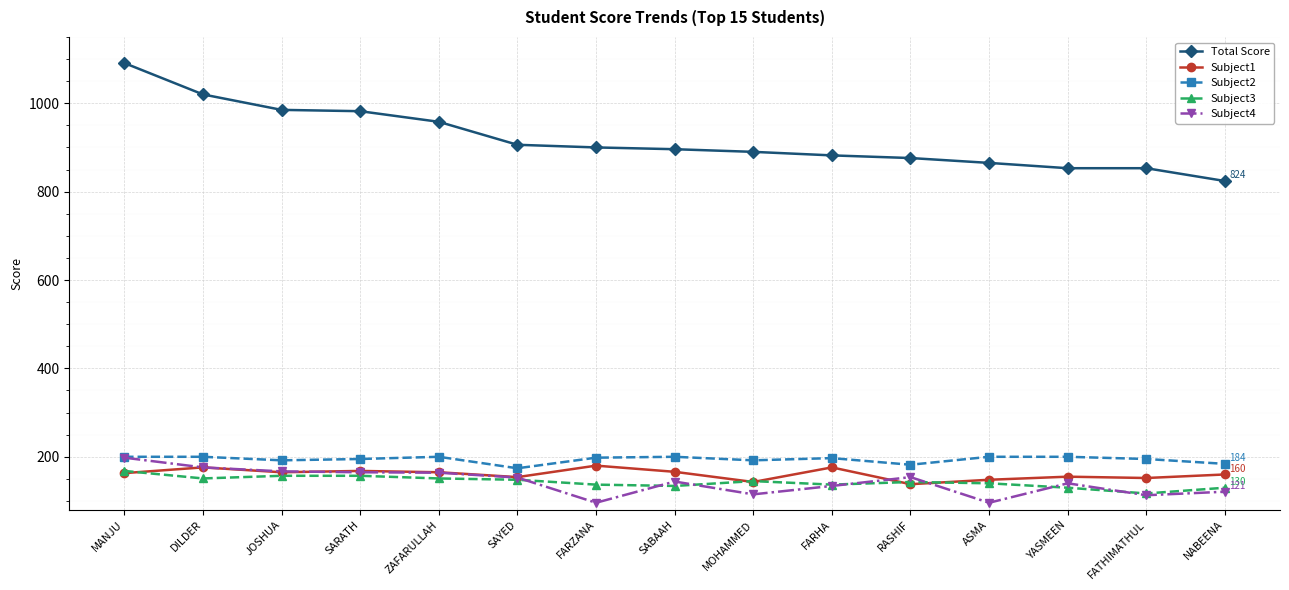

Is this an area chart (filled region under the line)?

No